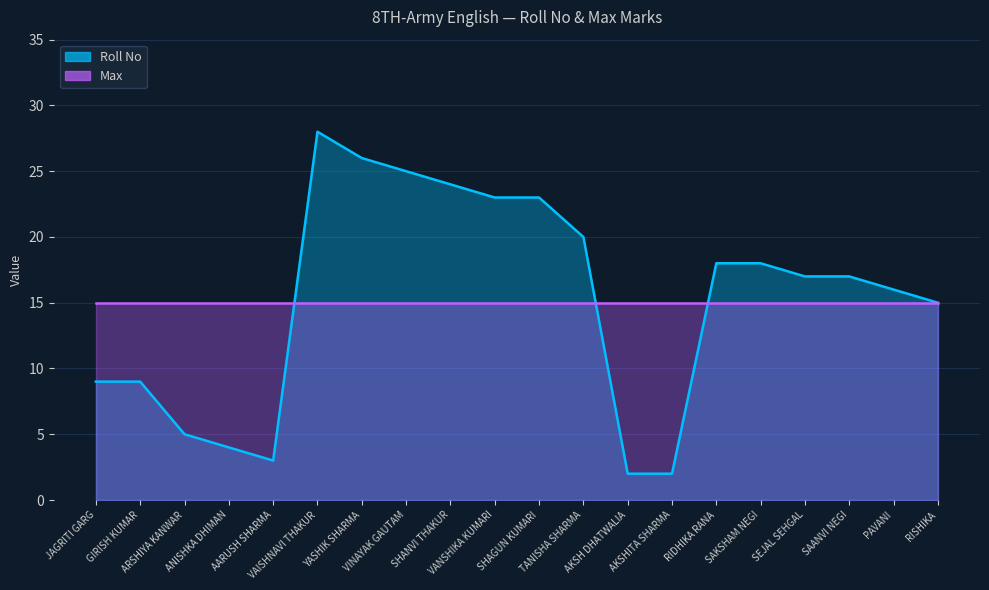

True or false: there are more than 1 points higher than both neighbors.

False